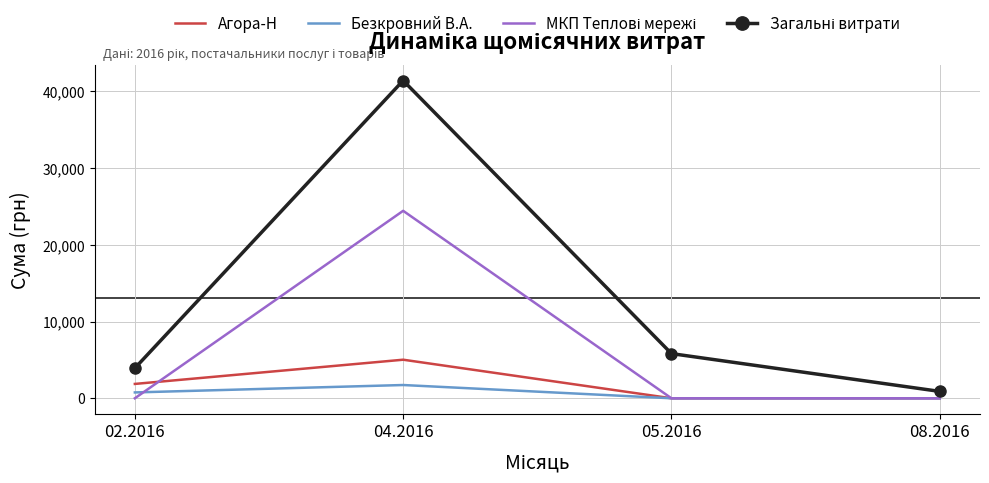

At which category is the sum across all series the highest?

04.2016